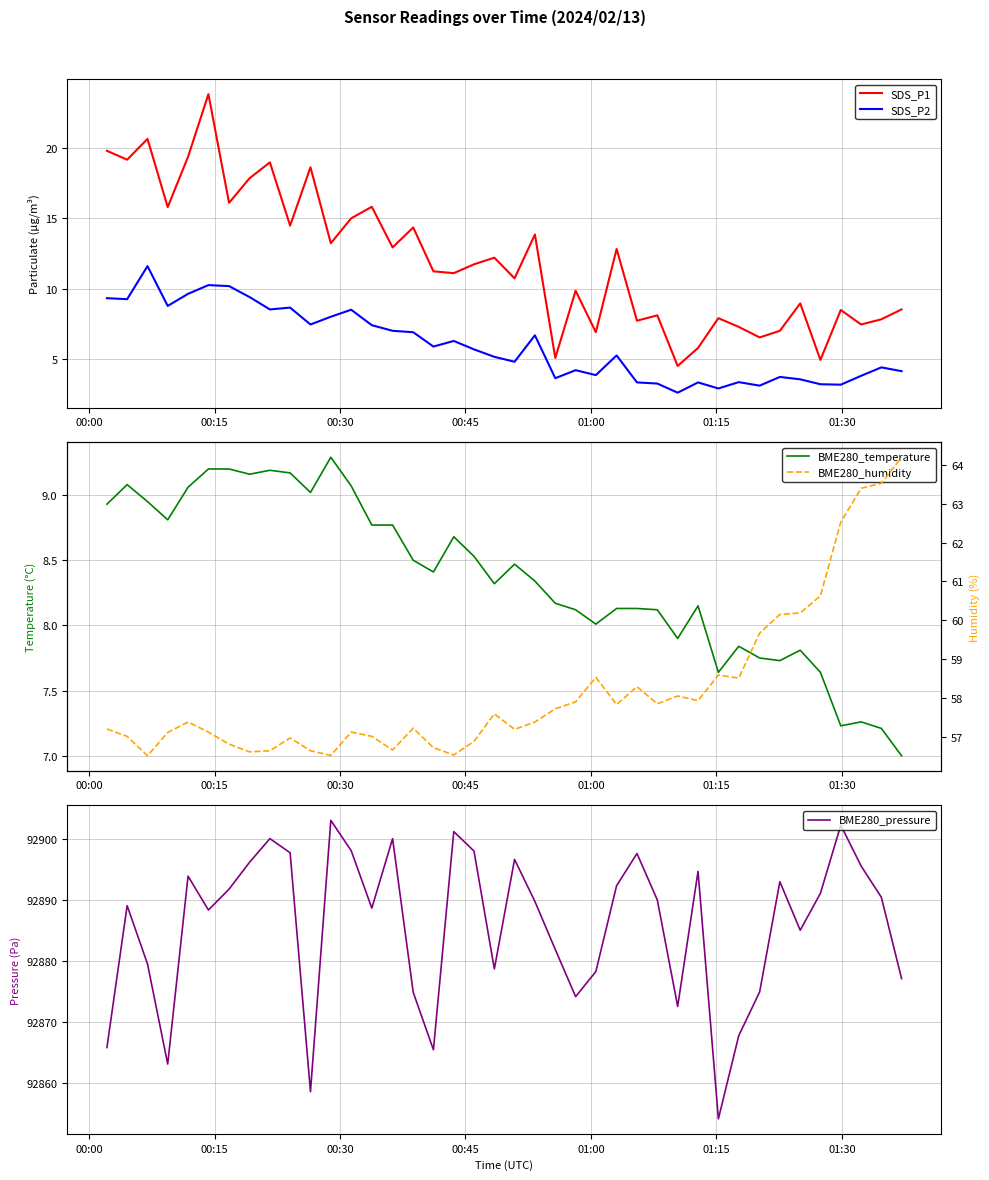

What is the highest value of the SDS_P1 series?

23.8